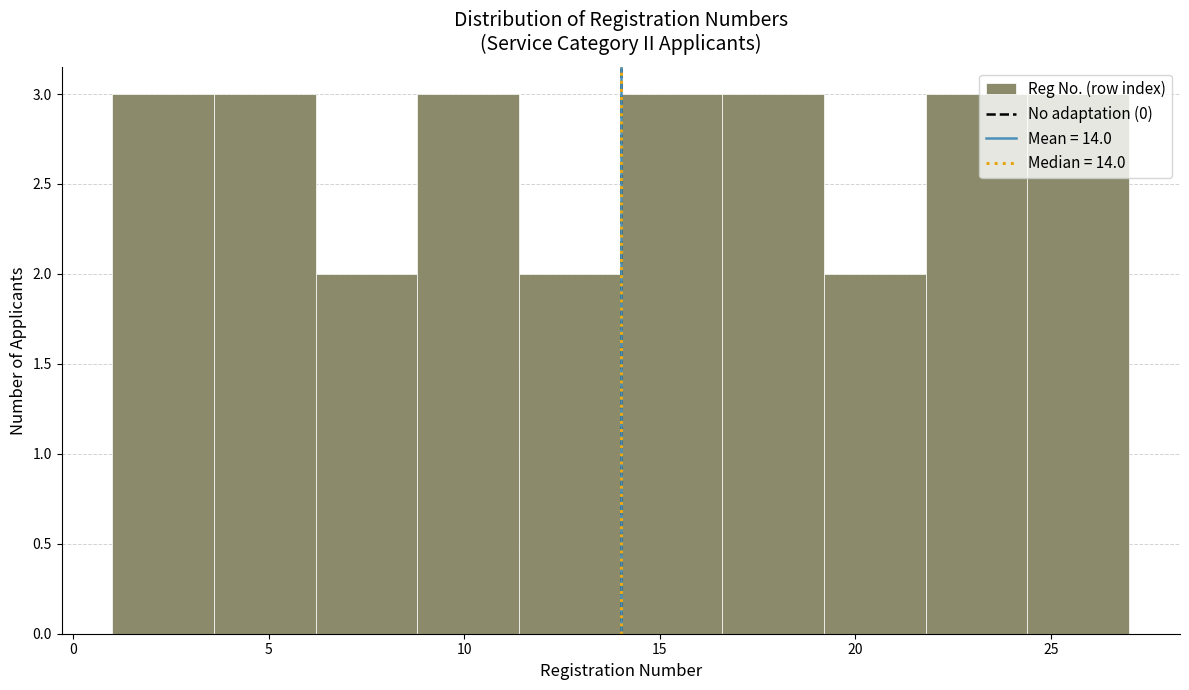

Reading left to right, transcribe this chart: for each bar, give the range it covers on the x-axis and its height. Neither the bar edges nor the heights are printed on the chart, so give them approximately, as read against the axes.

1.0 to 3.6: 3
3.6 to 6.2: 3
6.2 to 8.8: 2
8.8 to 11.4: 3
11.4 to 14.0: 2
14.0 to 16.6: 3
16.6 to 19.2: 3
19.2 to 21.8: 2
21.8 to 24.4: 3
24.4 to 27.0: 3